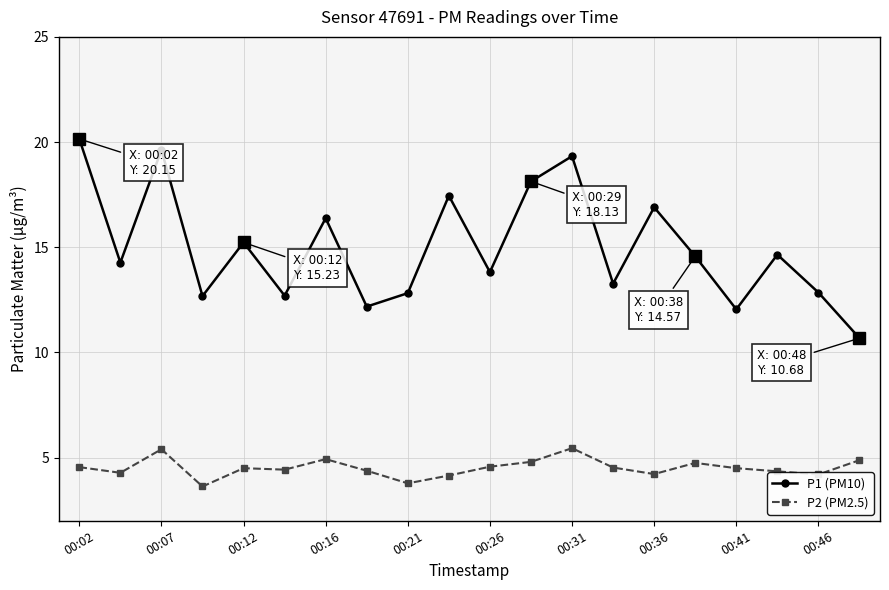

True or false: P2 (PM2.5) has more than 1 interior local peaks.

True